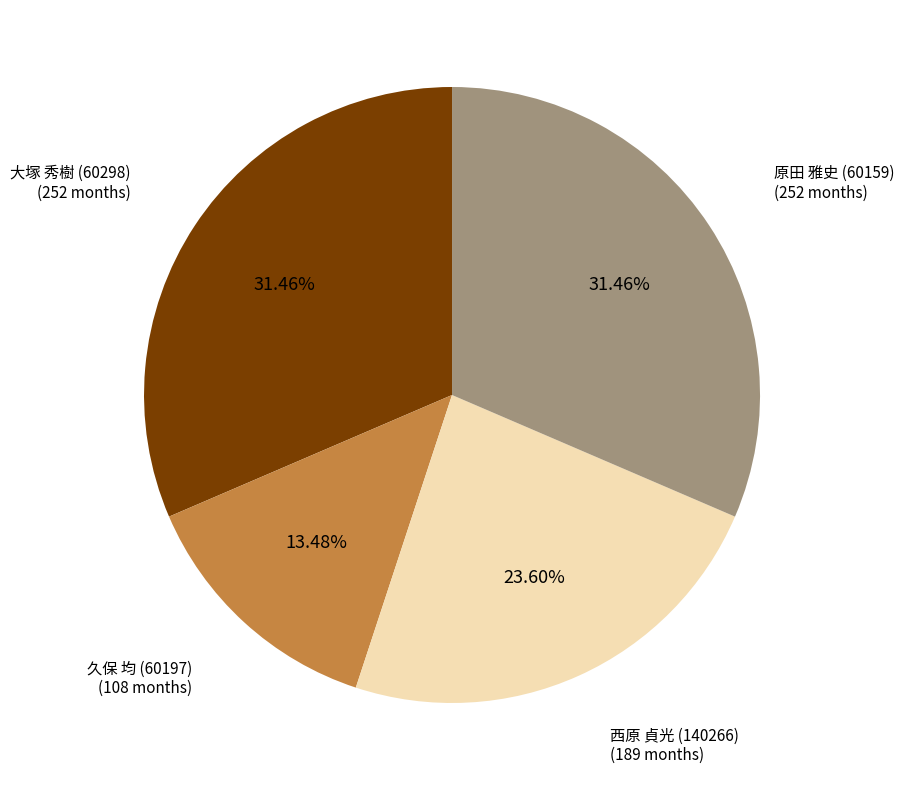

Is 大塚 秀樹 (60298) the majority of the pie?

No